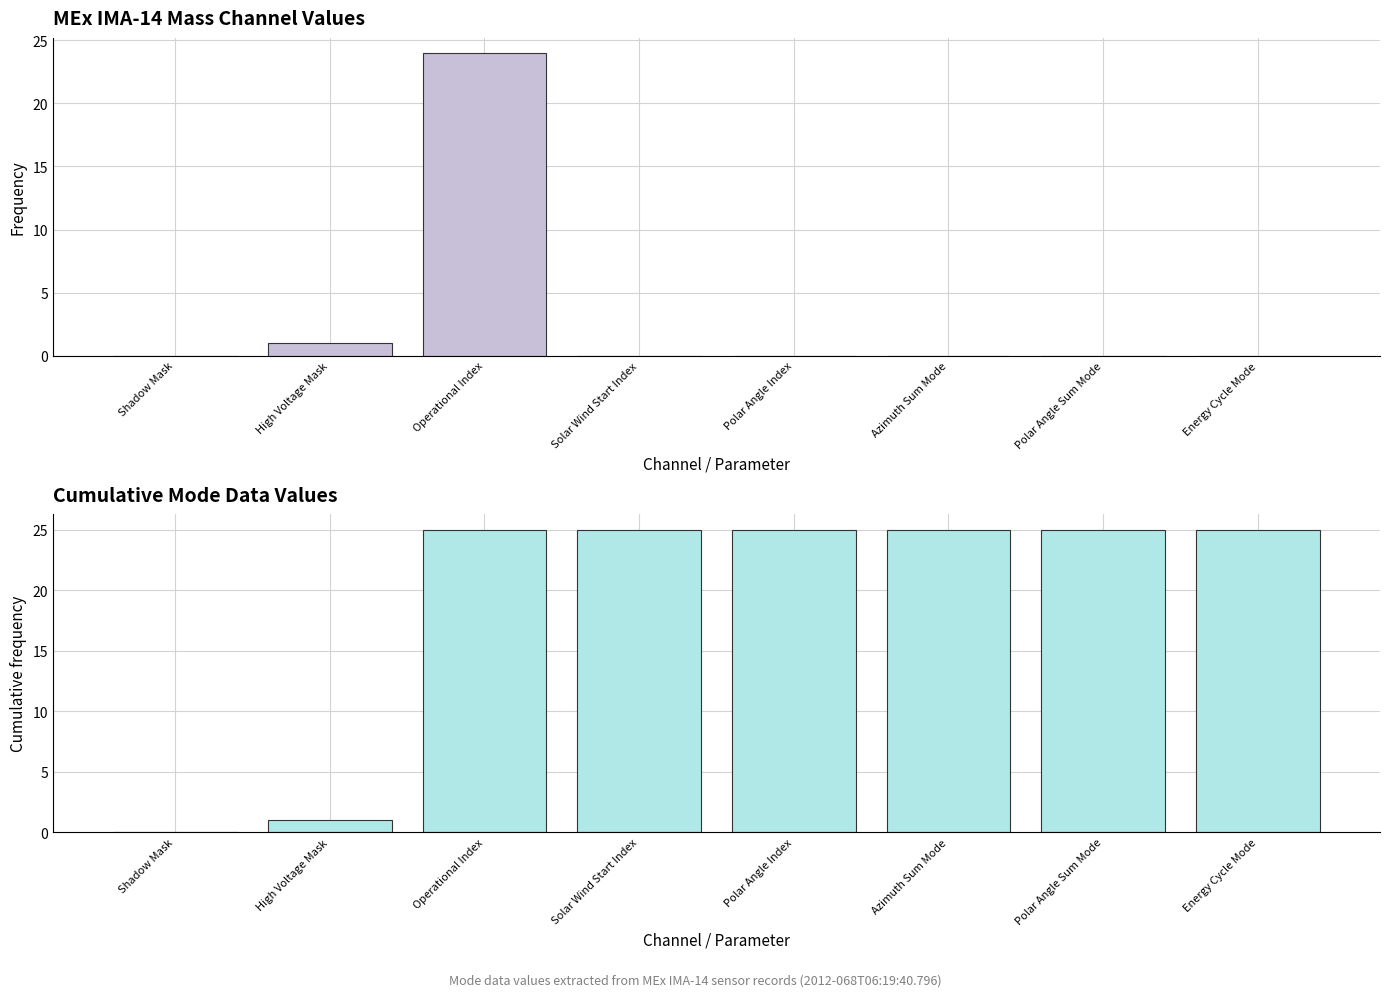

Which series changed the most between Shadow Mask and High Voltage Mask?

col_6